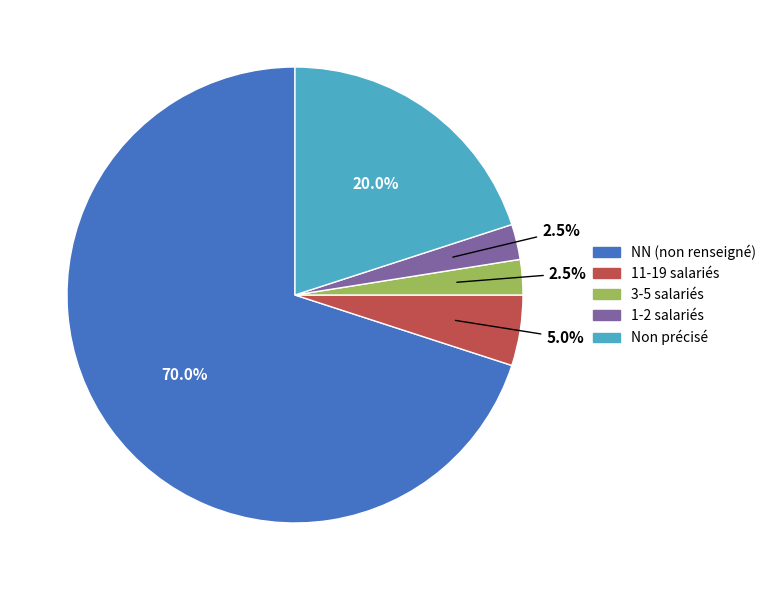

Is there any slice that represents more than half of the pie?

Yes